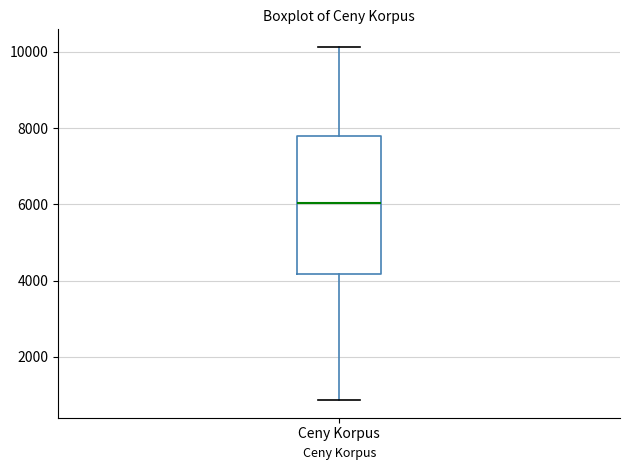

Transcribe this box plot: give where the median line is, the range the box spans, and where the two whiskers end, as read against the y-axis. The values are not printed on the chart, so give them approximately, as read against the axis.

median 6000, box 4200 to 7800, whiskers 800 to 10200